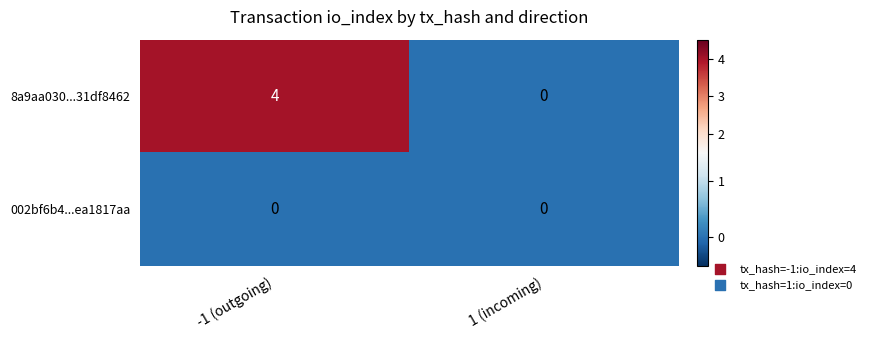

Reading left to right, list all the values displayed in this chart.

8a9aa030...31df8462: 4	0
002bf6b4...ea1817aa: 0	0